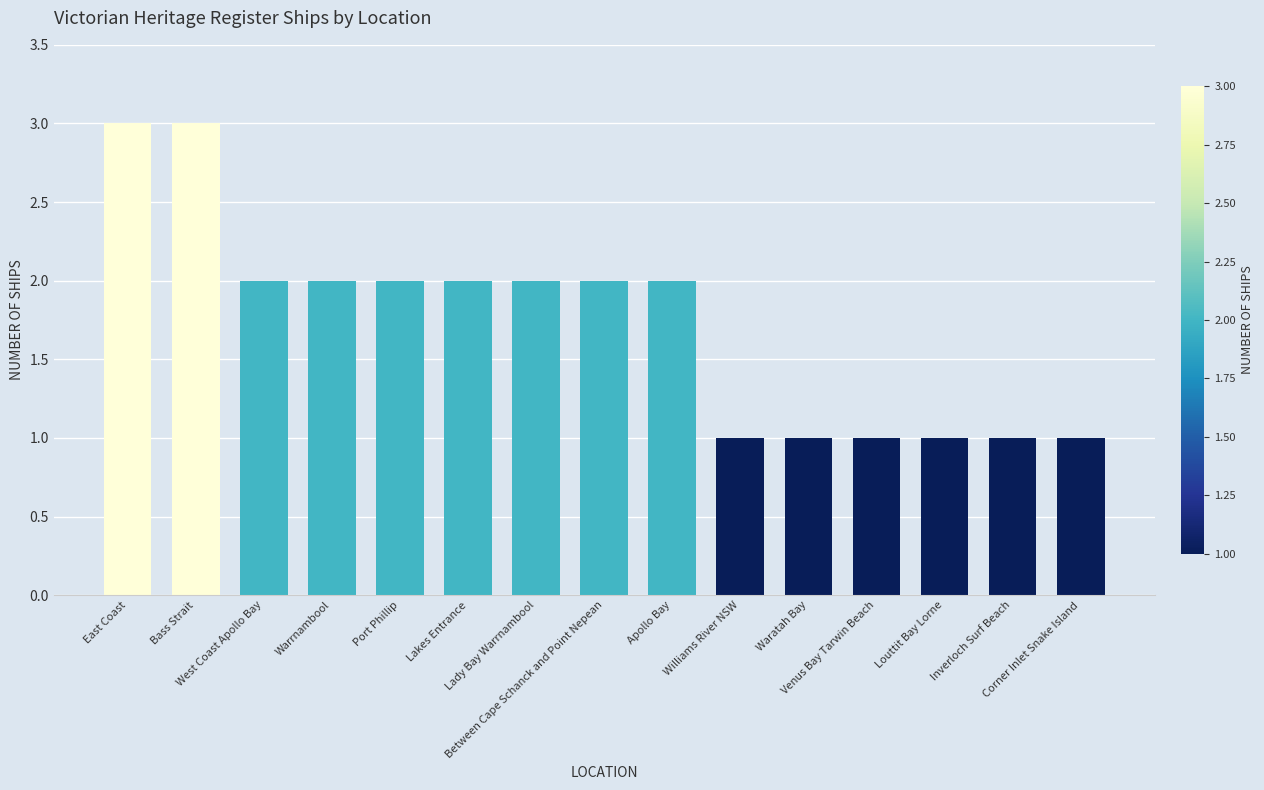

What is the smallest value displayed?

1